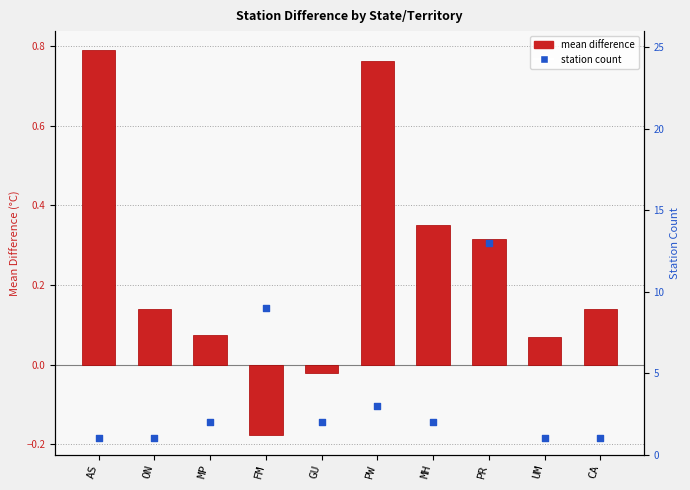

Which series contains the highest Y value?

Station Count